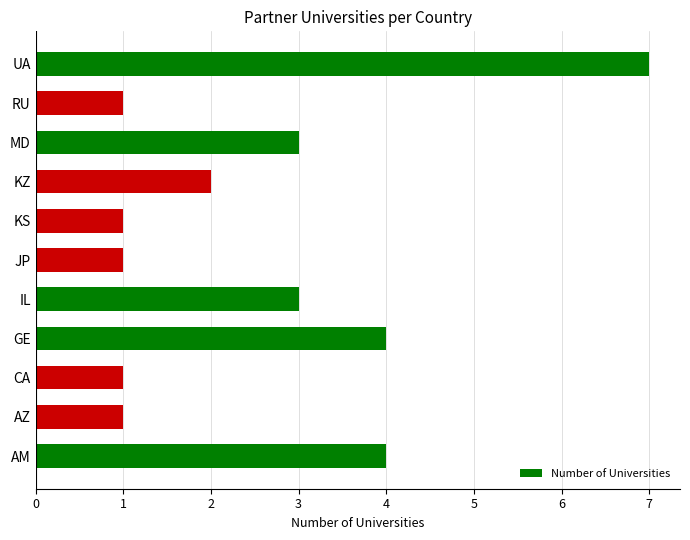

Which label corresponds to the largest value in the chart?

UA